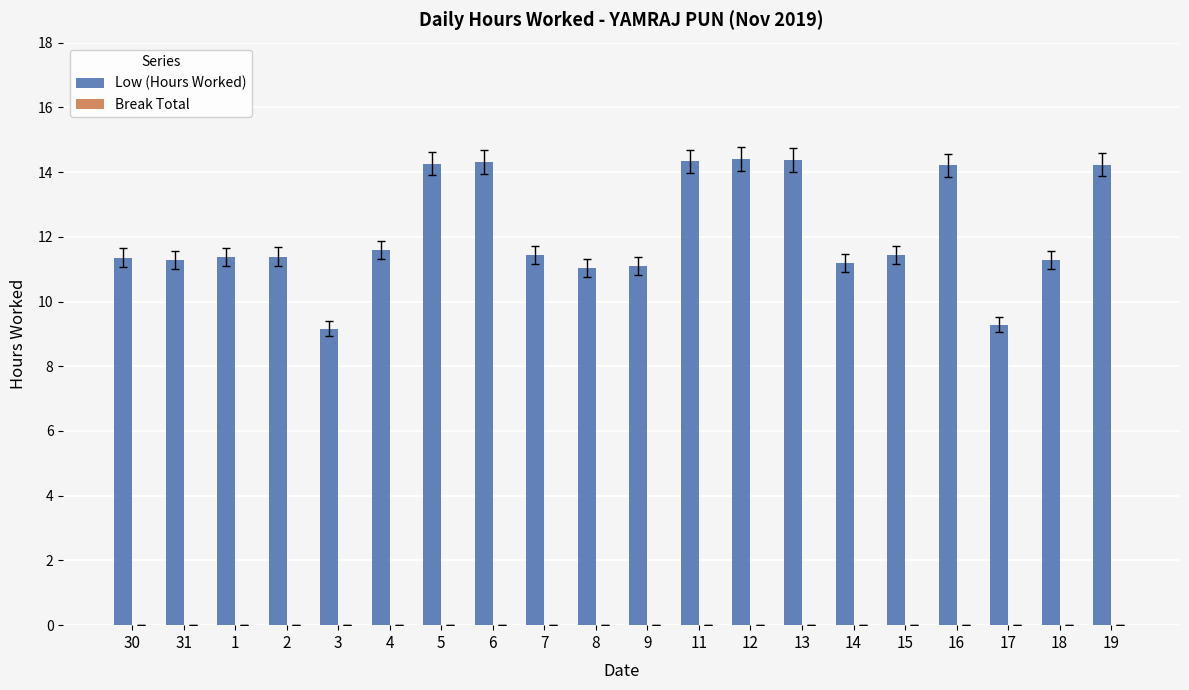

What is the ratio of the value at 19 to the value at 1?

1.3